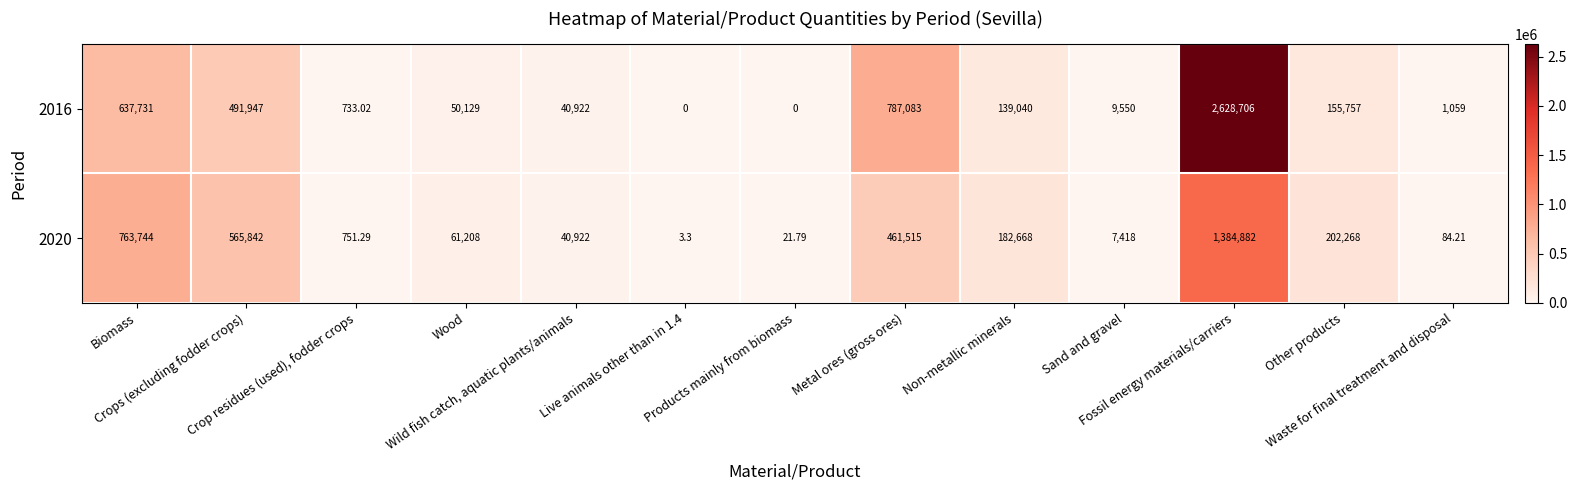

How many values in the 2016 series are below 50129?

6